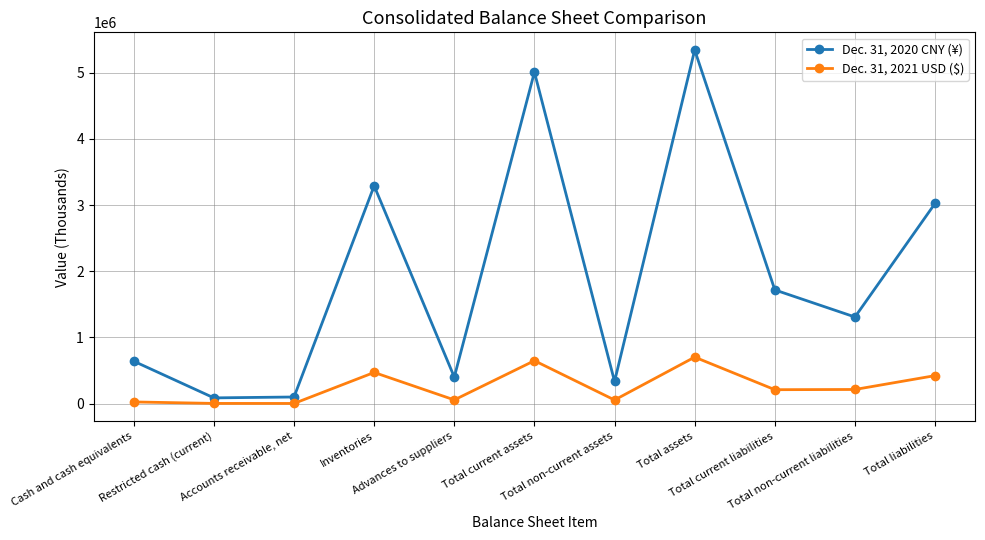

Rank the series by their maximum value, from lowest to highest.

Dec. 31, 2021 USD ($), Dec. 31, 2020 CNY (¥)